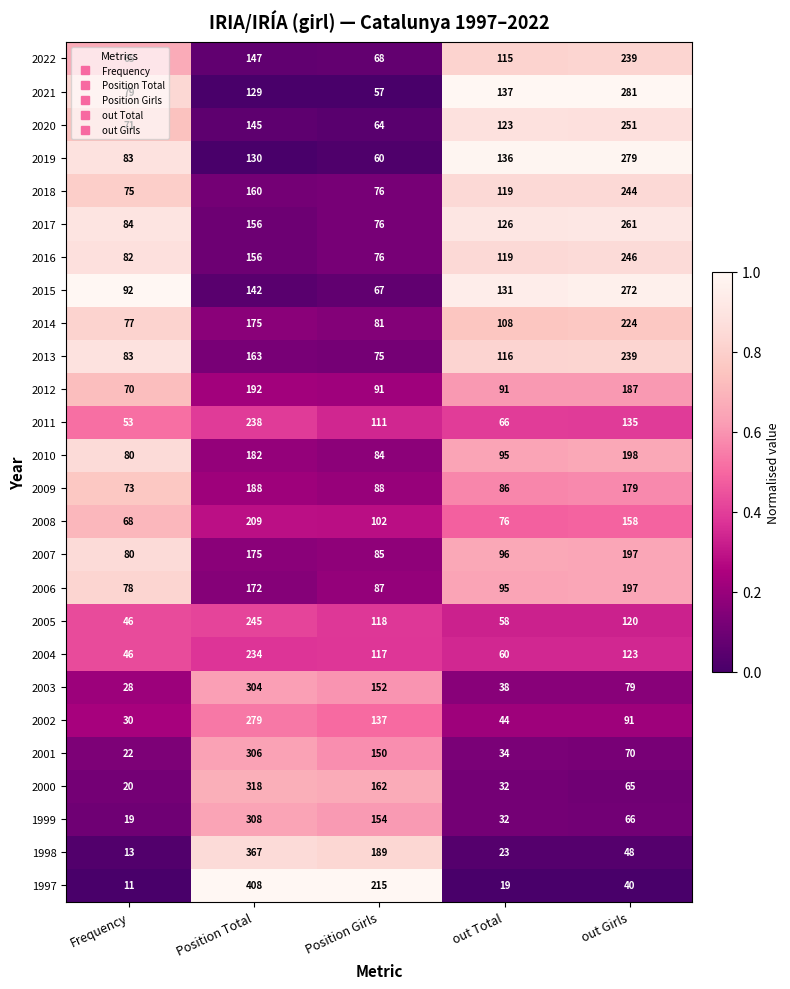

Rank the categories by 2014 value from lowest to highest.

Frequency, Position Girls, out Total, Position Total, out Girls